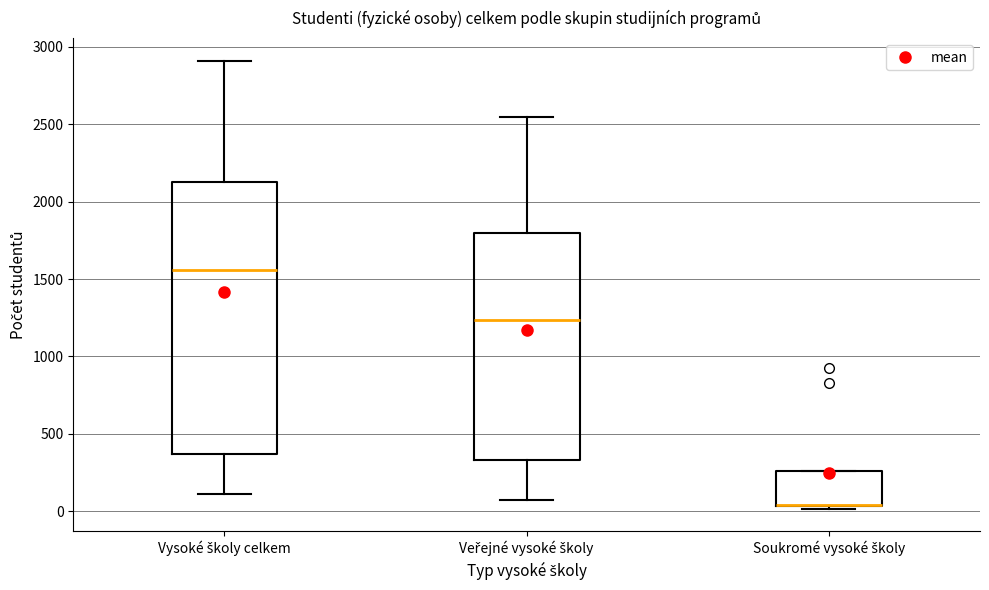

Comparing the boxes themselves (not the whiskers), which one is the tallest?

Vysoké školy celkem